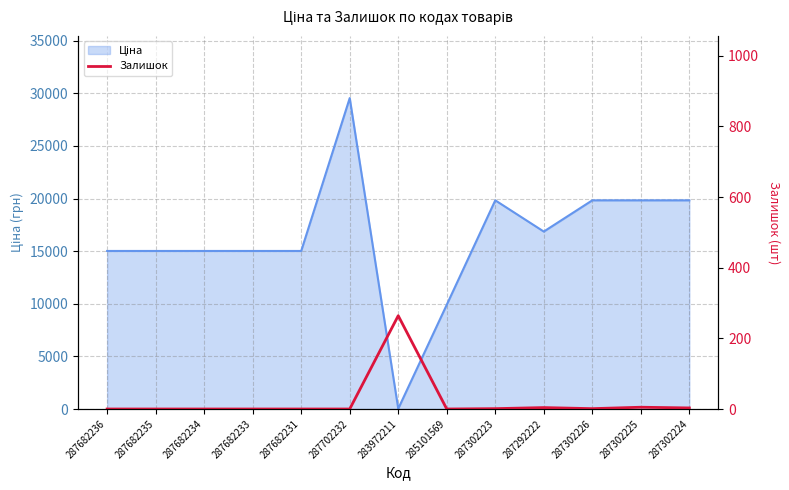

What is the label of the 5th point from the right?

287302223